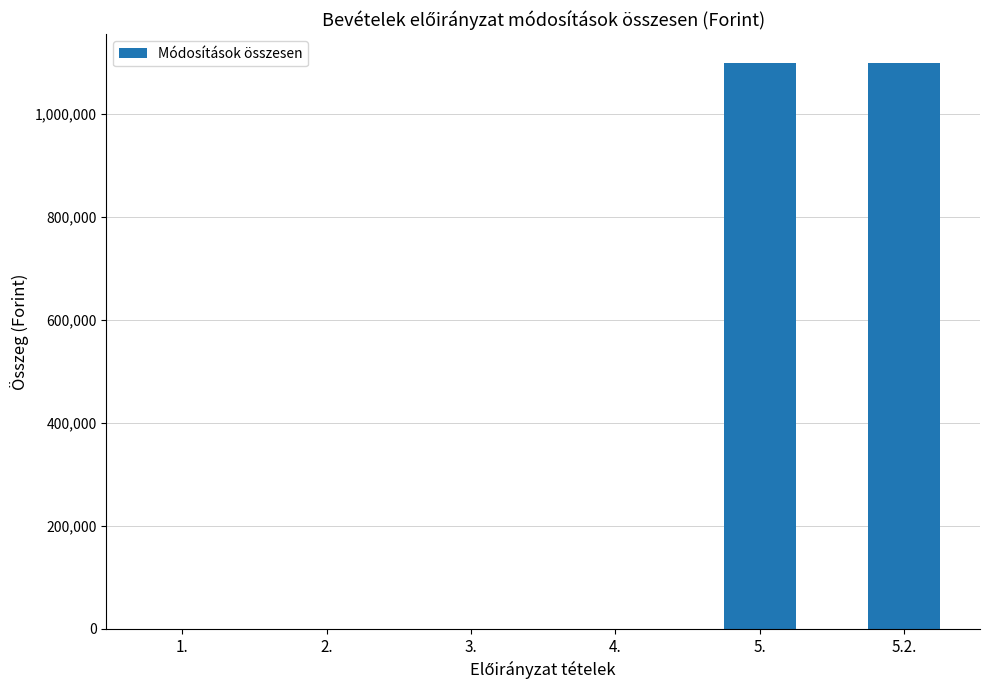

Does the chart contain stacked bars?

No